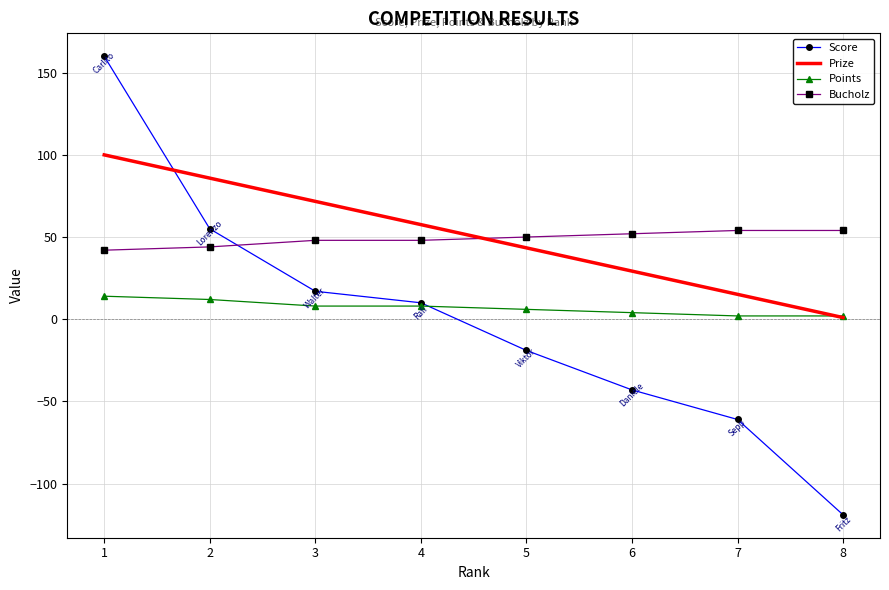

True or false: Prize has more than 2 points higher than both neighbors.

False